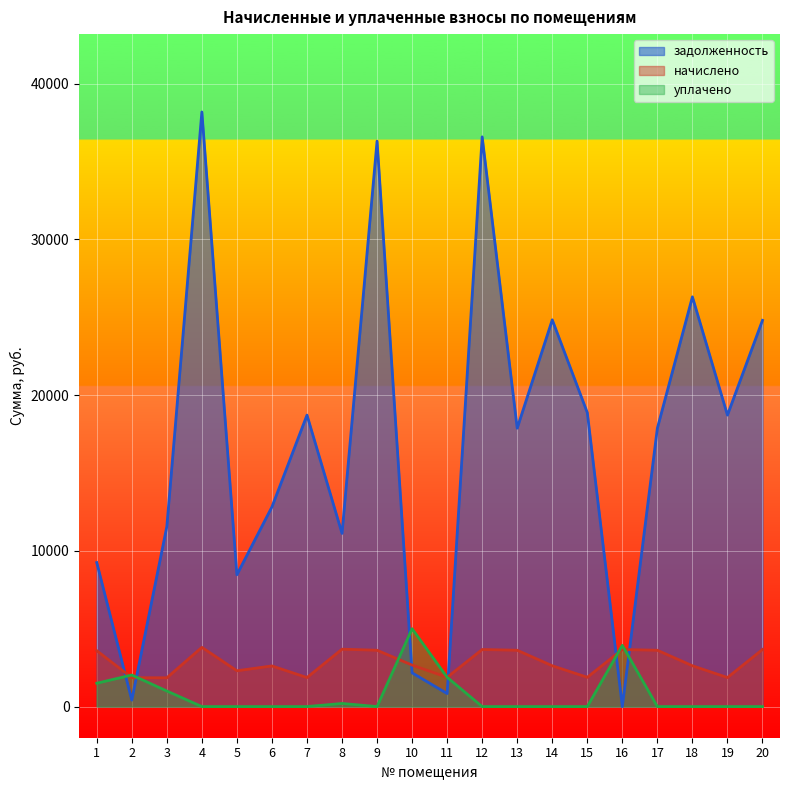

Reading left to right, what are all the values shown in this chart?

задолженность: 9248.3	412.1	11559.1	38187.7	8466.6	12824.0	18719.4	11122.0	36315.8	2166.0	835.8	36589.0	17878.8	24838.2	18879.8	0.0	17878.8	26314.2	18719.4	24807.2
начислено: 3591.1	1854.2	1848.8	3804.2	2299.7	2610.7	1864.8	3686.9	3617.7	2664.0	1880.8	3665.7	3617.7	2621.3	1880.8	3665.7	3617.7	2621.3	1864.8	3665.7
уплачено: 1500.0	2027.1	1000.0	0.0	0.0	0.0	0.0	200.0	0.0	5000.0	1879.0	0.0	0.0	0.0	0.0	3931.3	0.0	0.0	0.0	0.0